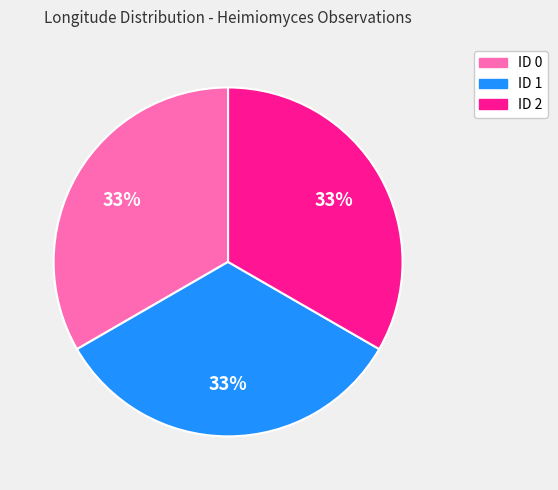

To the nearest percent, what portion does ID 0 represent?

33%